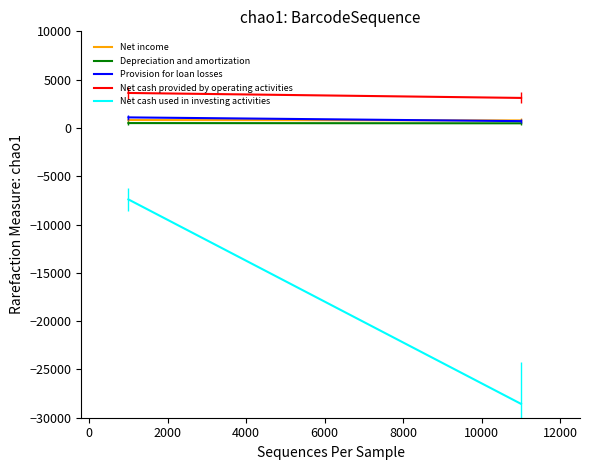

What is the difference between the maximum and minimum values in the Provision for loan losses series?

388